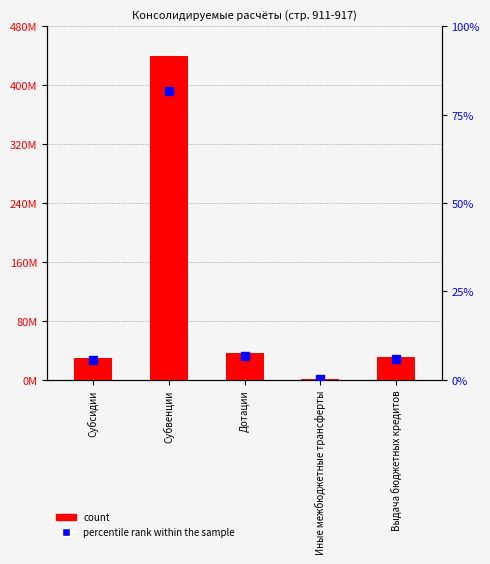

Which series contains the lowest Y value?

percentile rank within the sample